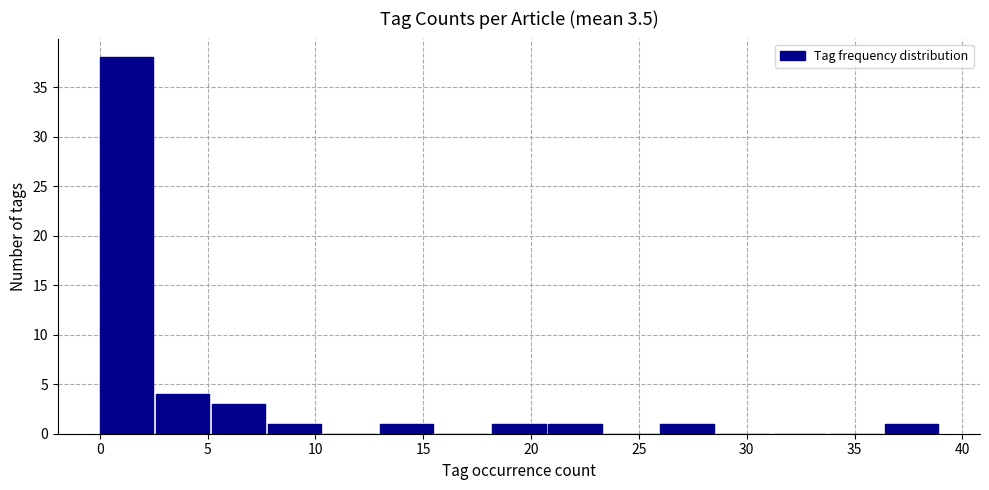

Reading left to right, list every bar in this chart as the range it spans on the x-axis followed by its height. Neither the bar edges nor the heights are printed on the chart, so give them approximately, as read against the axes.

0.0 to 2.6: 38
2.6 to 5.2: 4
5.2 to 7.8: 3
7.8 to 10.4: 1
10.4 to 13.0: 0
13.0 to 15.6: 1
15.6 to 18.2: 0
18.2 to 20.8: 1
20.8 to 23.4: 1
23.4 to 26.0: 0
26.0 to 28.6: 1
28.6 to 31.2: 0
31.2 to 33.8: 0
33.8 to 36.4: 0
36.4 to 39.0: 1